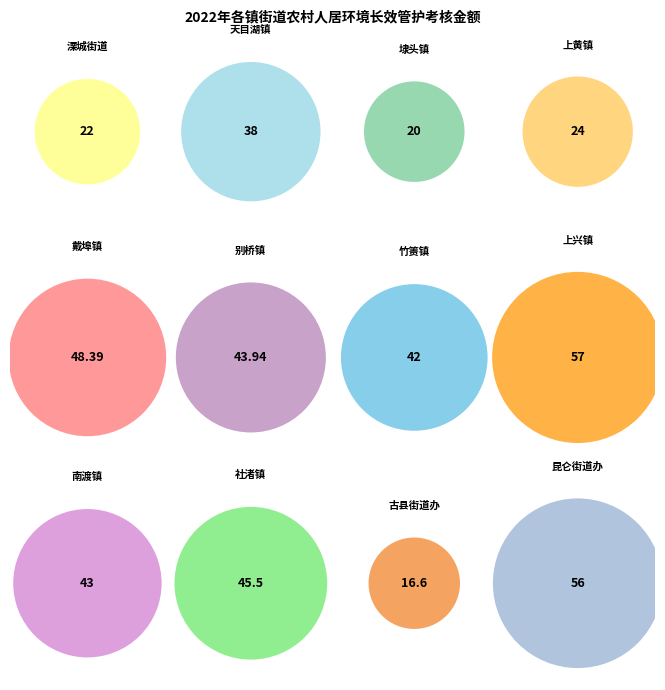

The 古县街道办 slice represents 11% of the pie. True or false?

False